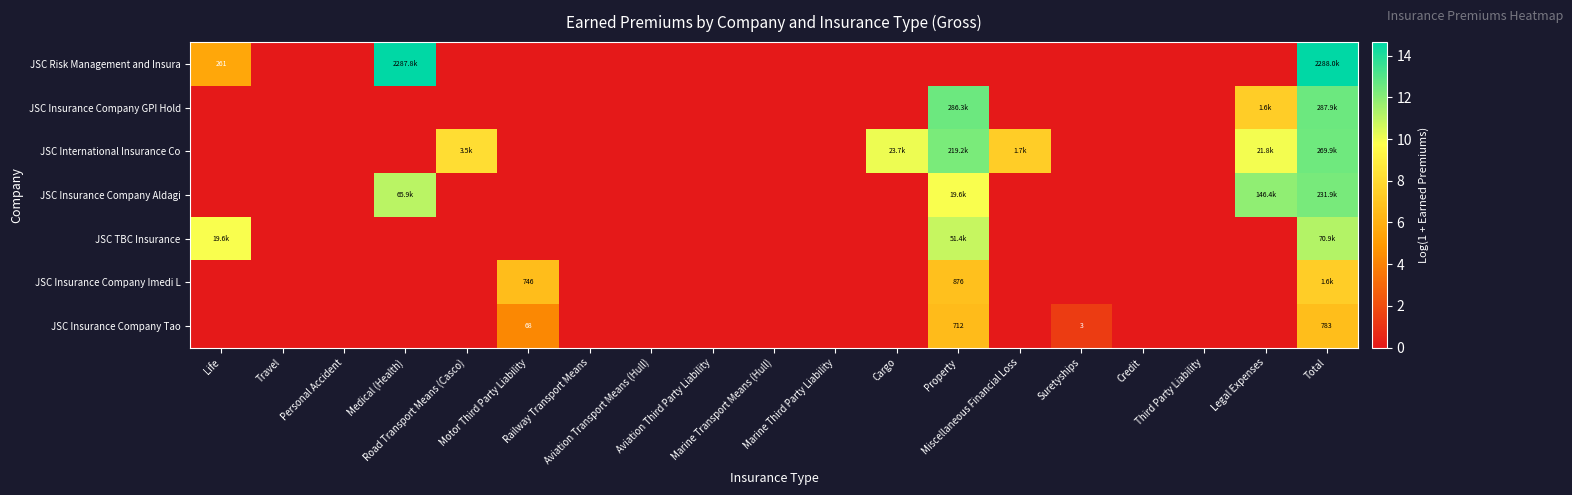

The JSC Insurance Company GPI Hold series shows 0.0 at Marine Transport Means (Hull). True or false?

True